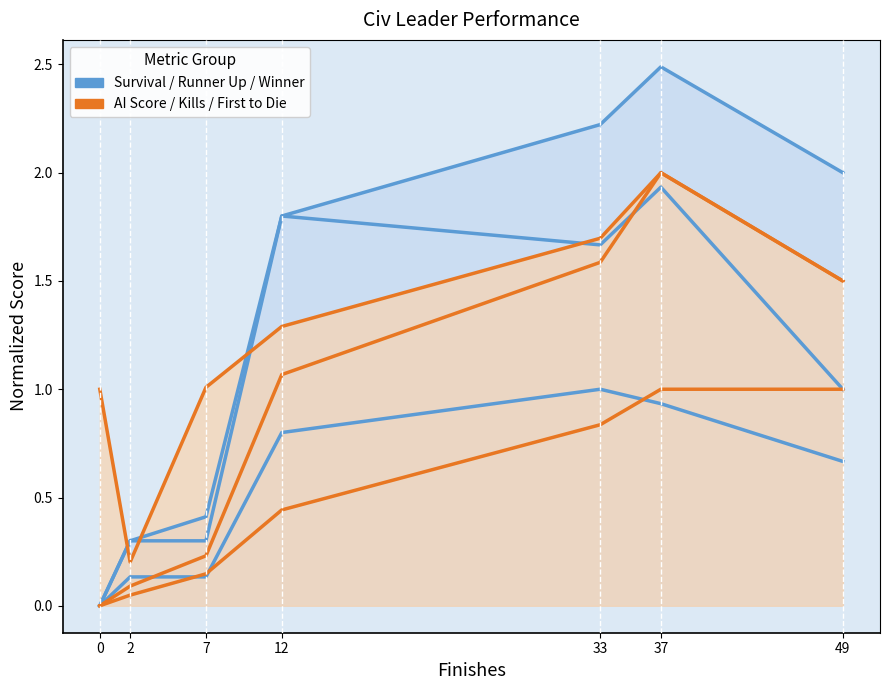

List the series in order of their peak value, highest first.

Winner, Kills, First to Die, Runner Up, Survival, AI Score